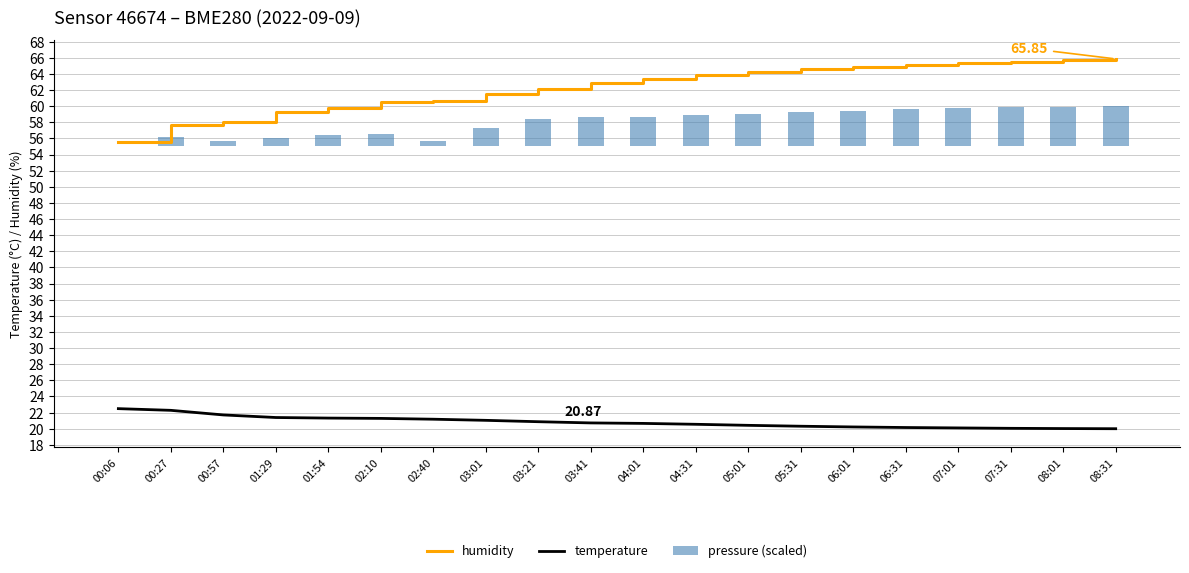

Is the value of temperature at 04:01 greater than the value of humidity at 07:01?

No